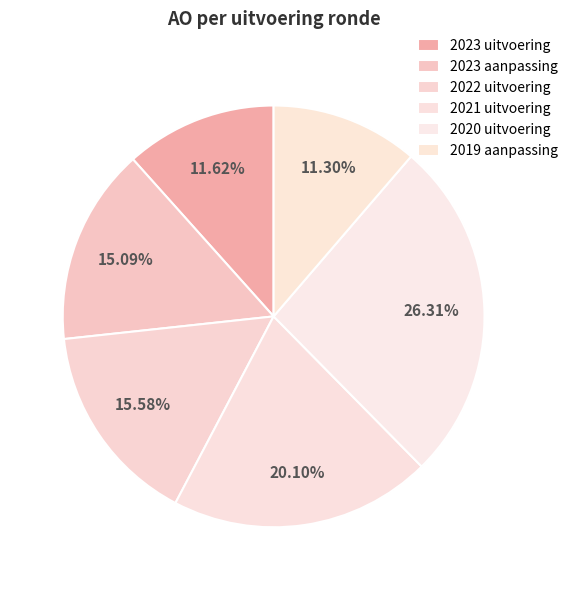

How many slices are in this pie chart?

6